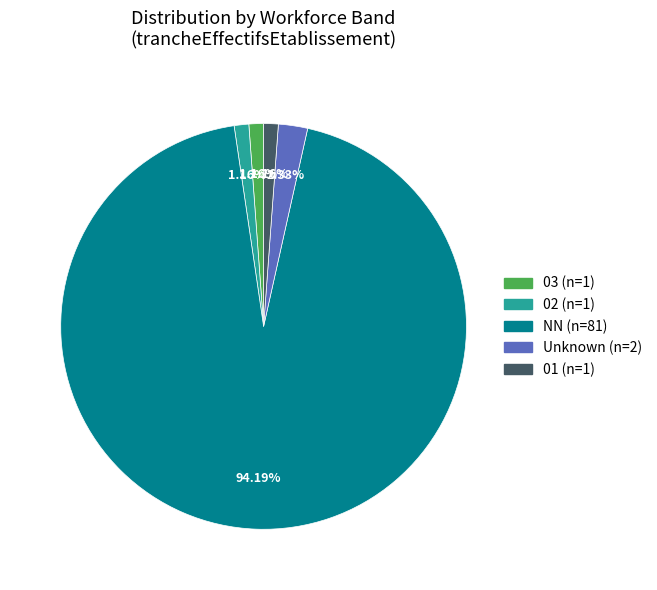

Is there a majority slice in this chart?

Yes